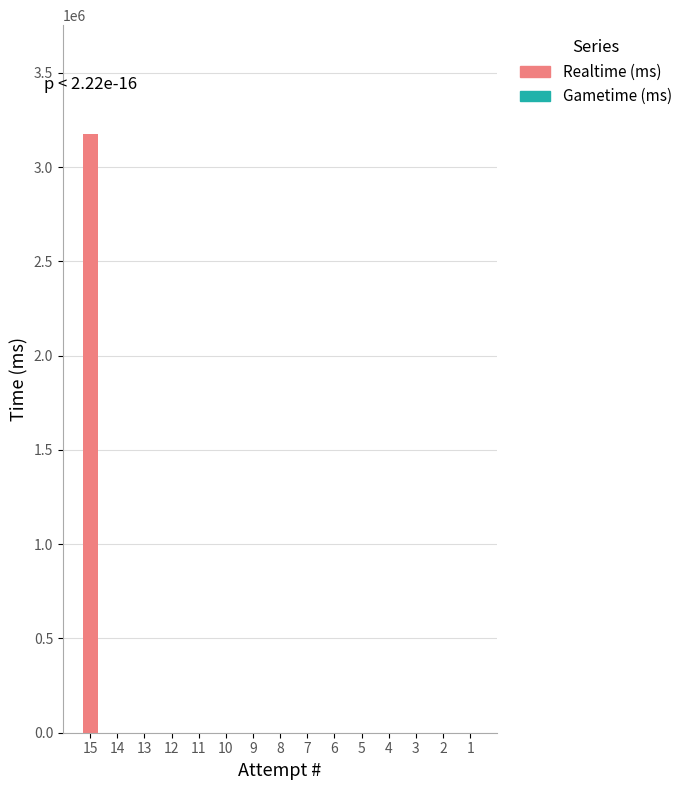

The value at 6 is 0. True or false?

True